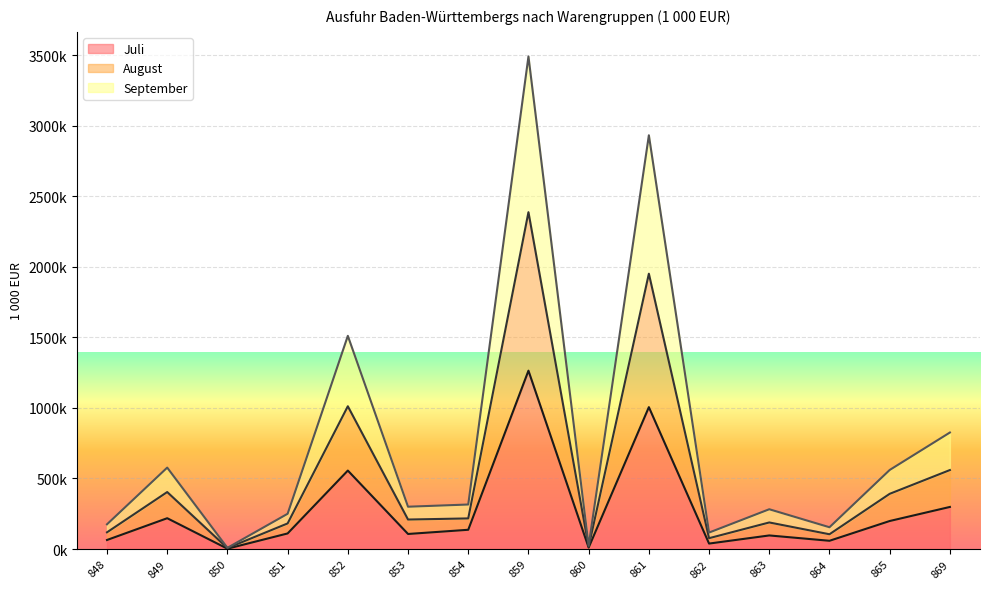

The value of August at 853 is 396494.5. True or false?

False